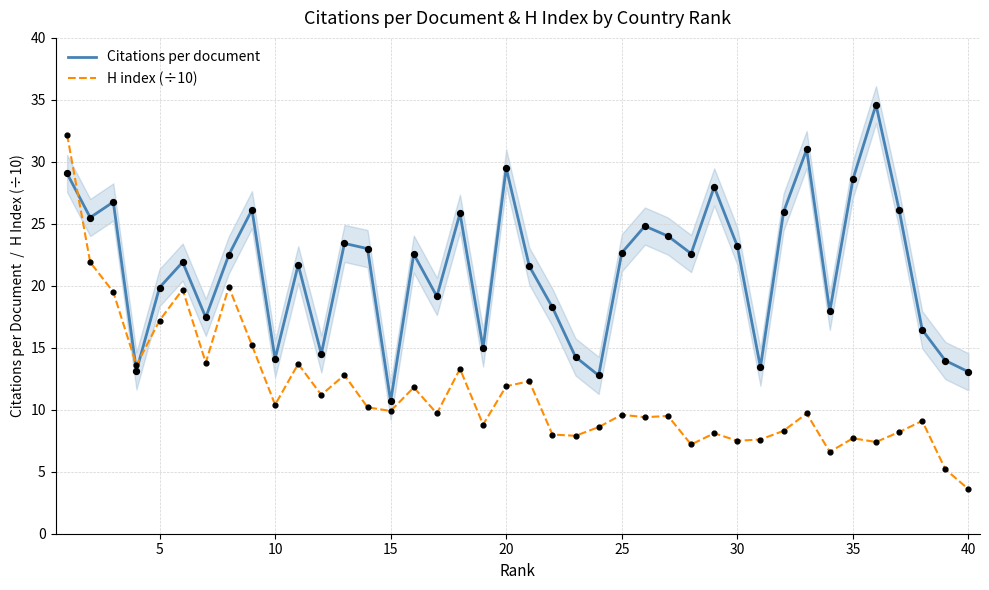

At how many categories does at least one series exceed 4?

40